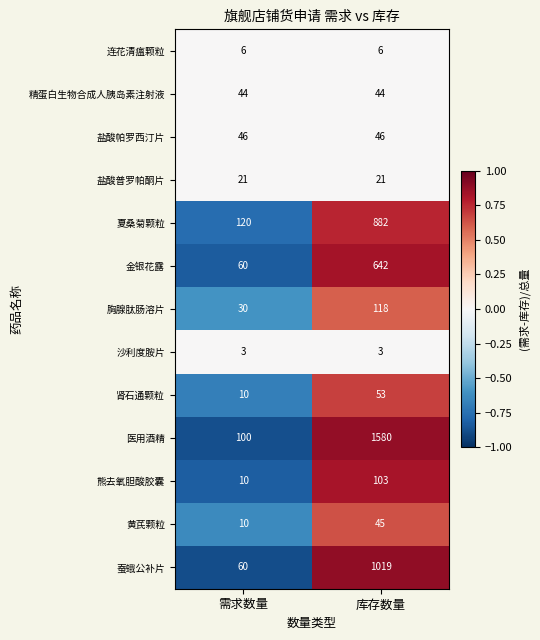

What is the average value of the 黄芪颗粒 series?

28